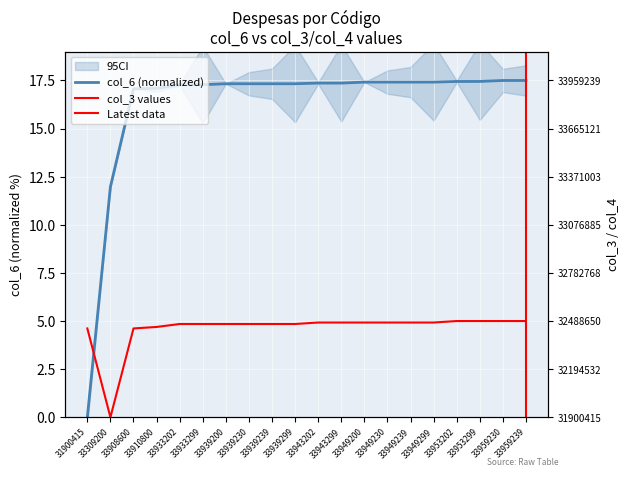

What is the maximum value for col_6?

17.5